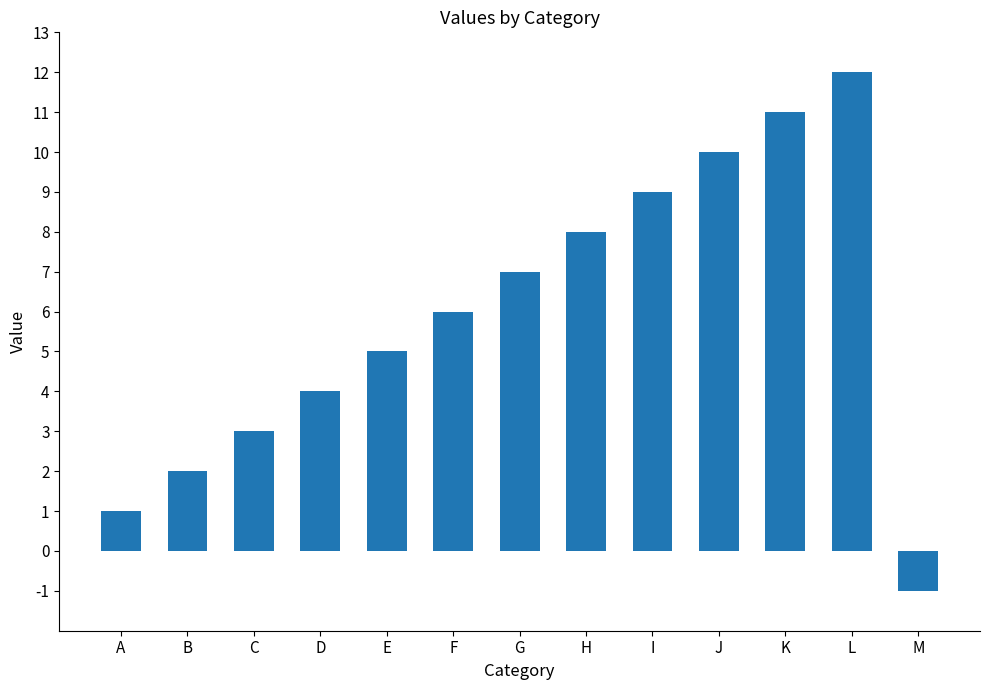

List the labels in order of value, smallest first.

M, A, B, C, D, E, F, G, H, I, J, K, L